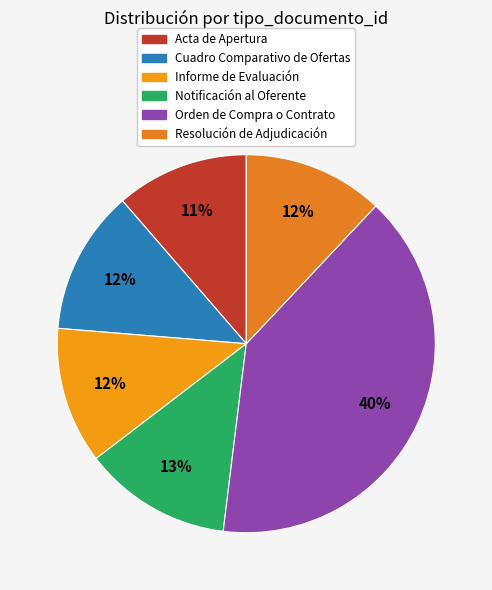

To the nearest percent, what is the average slice percentage?

17%